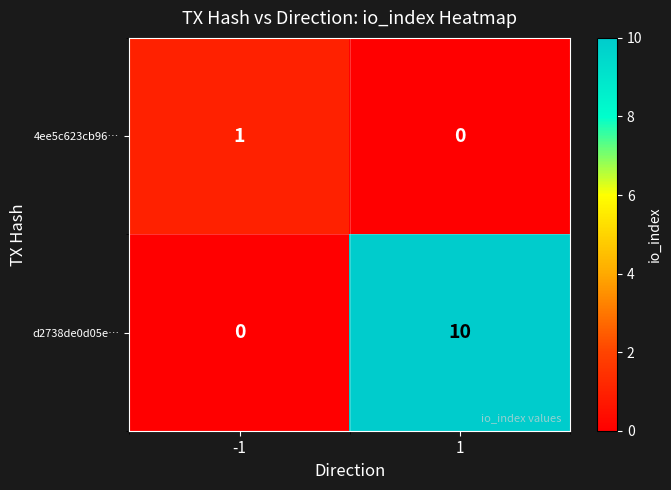

Read the d2738de0d05e… value at 1, to the nearest 10.

10